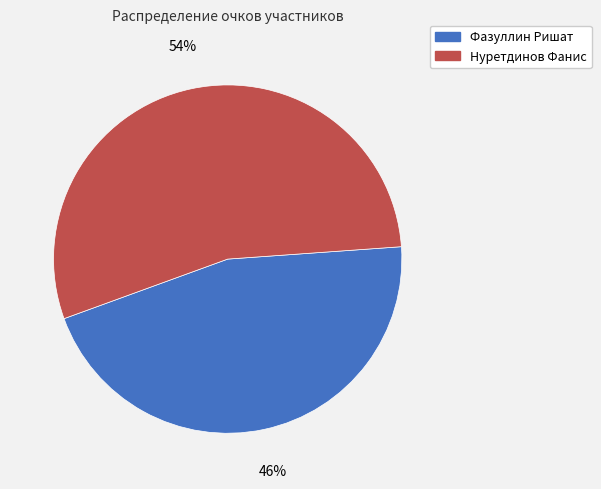

To the nearest percent, what is the average slice percentage?

50%